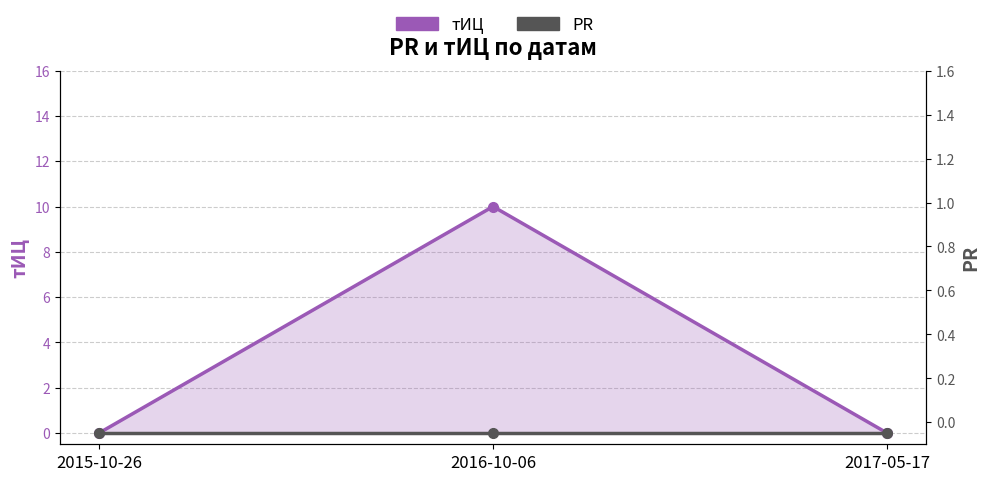

What are all the series names shown in the legend?

тИЦ, PR